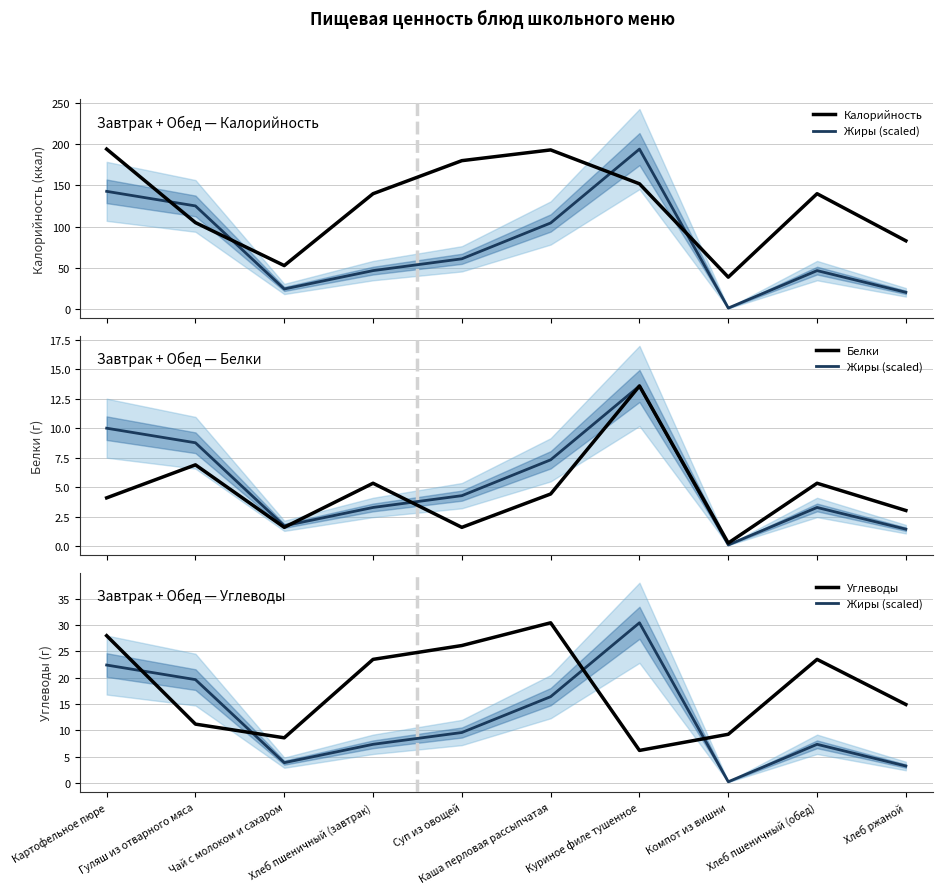

What is the difference between the highest and lowest values at Каша перловая рассыпчатая?

188.6